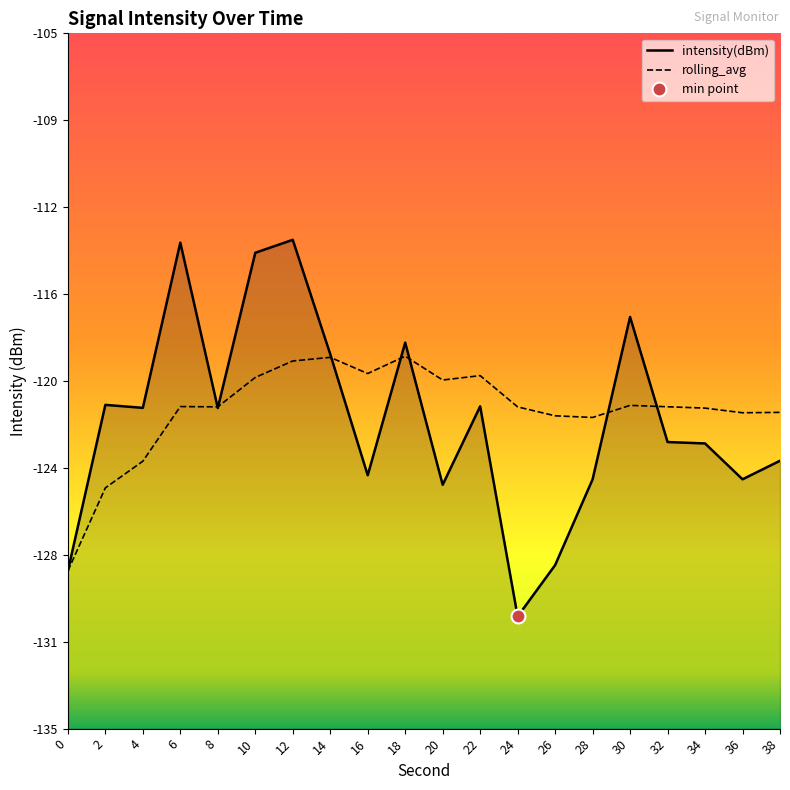

What is the approximate value of intensity(dBm) at 36?

-124.2